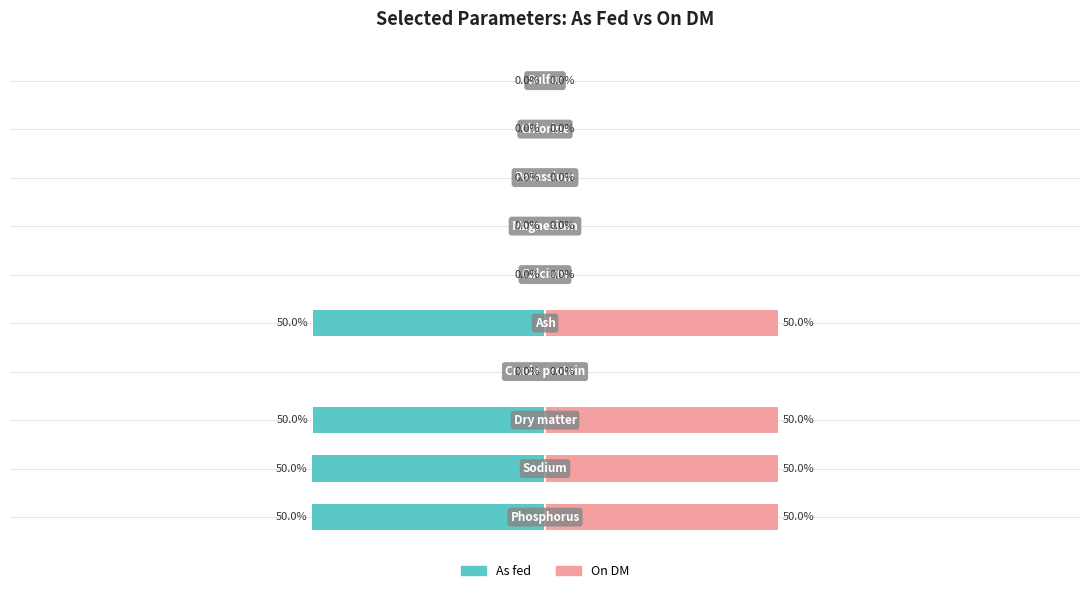

Rank the series by their average value, from lowest to highest.

As fed, On DM